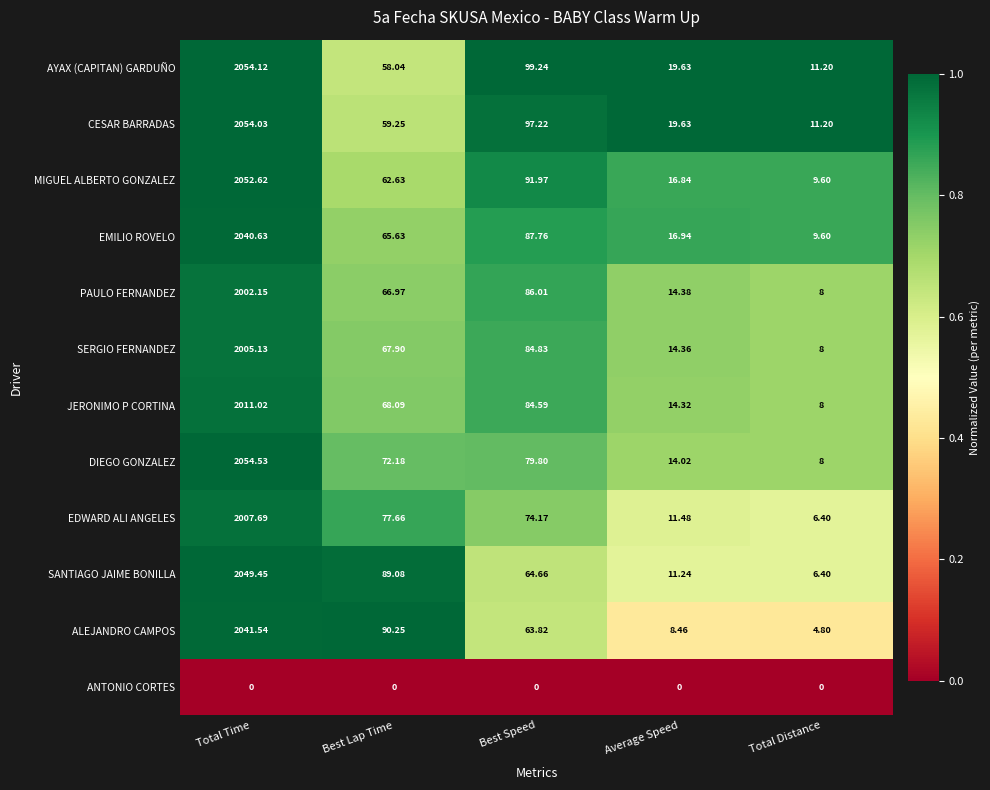

At how many categories does at least one series exceed 0?

5